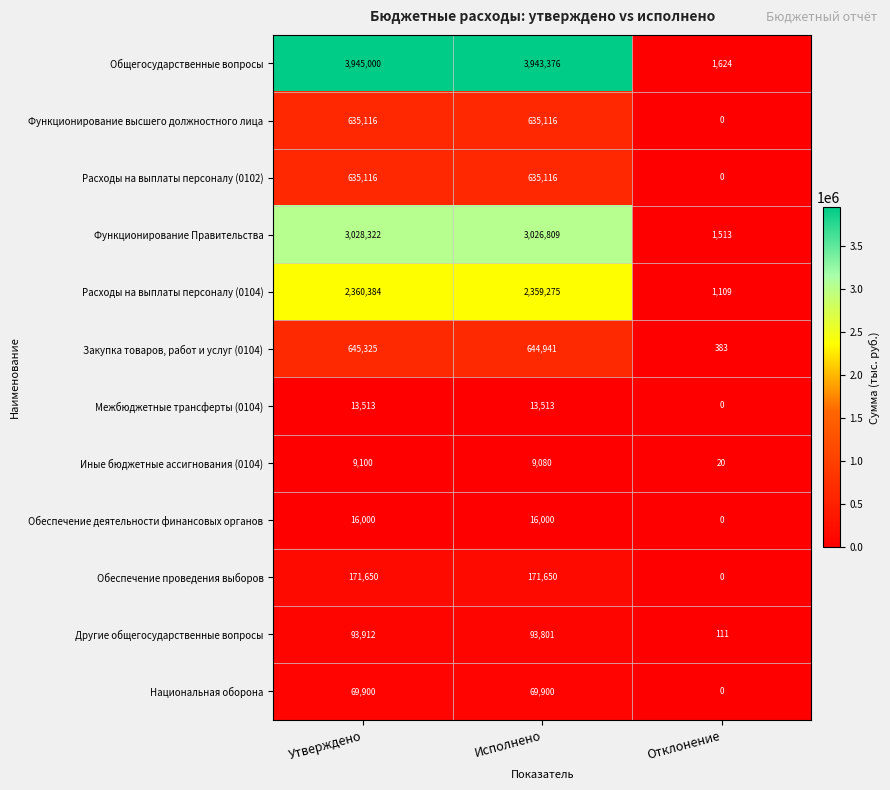

Which series has the largest total across all categories?

Общегосударственные вопросы